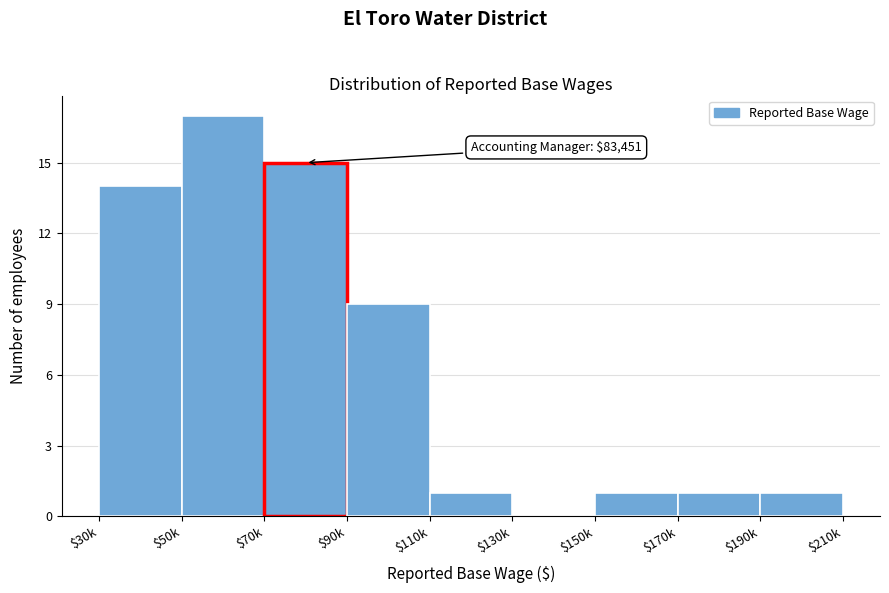

What is the approximate value at $70k?

15